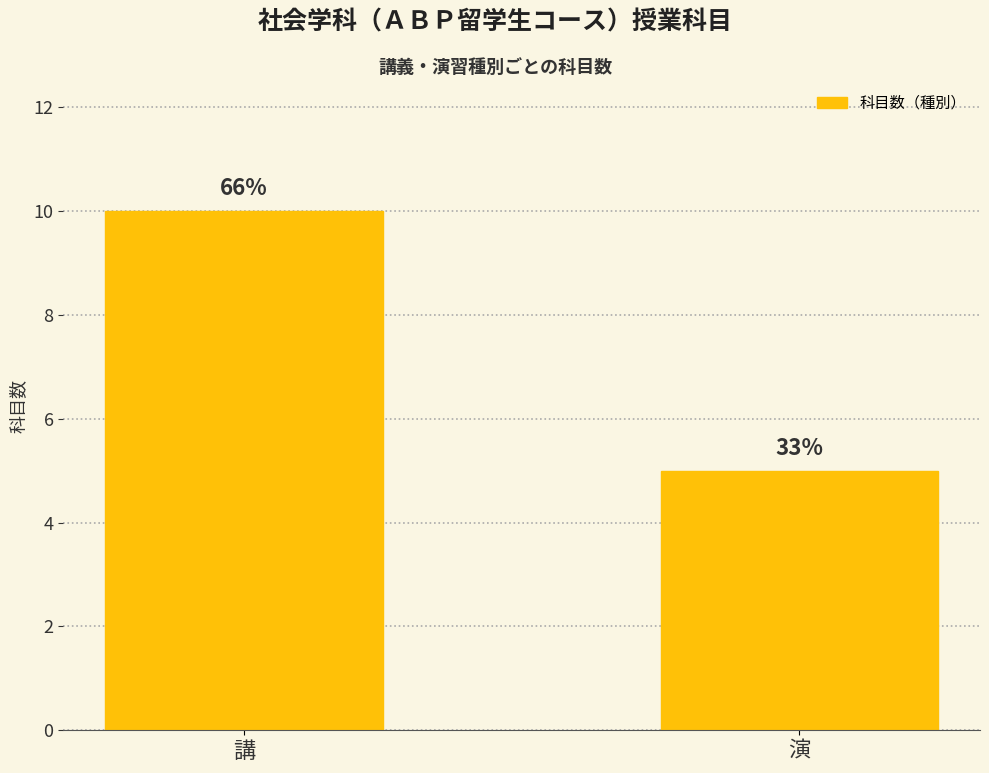

How many bars are there in total?

2